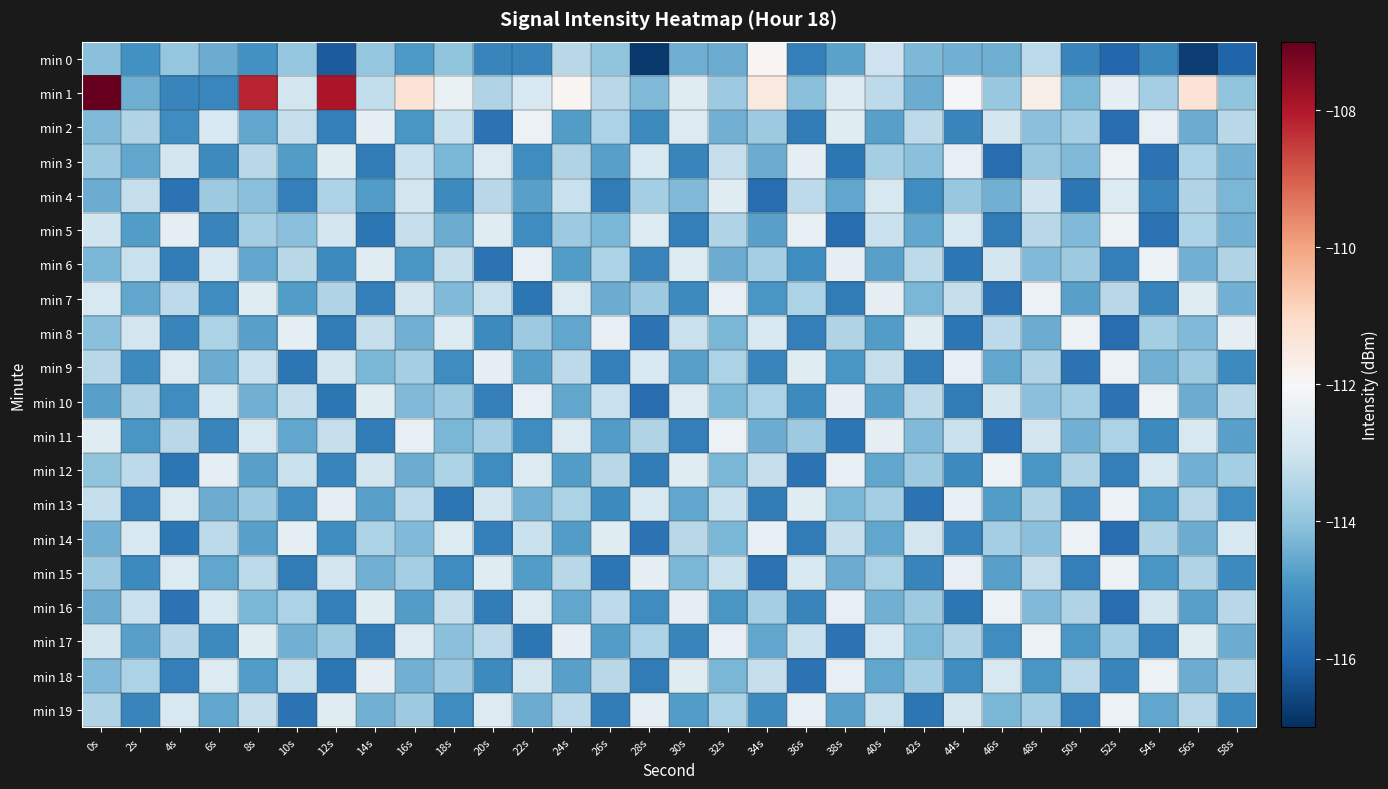

How many categories are shown in the chart?

30